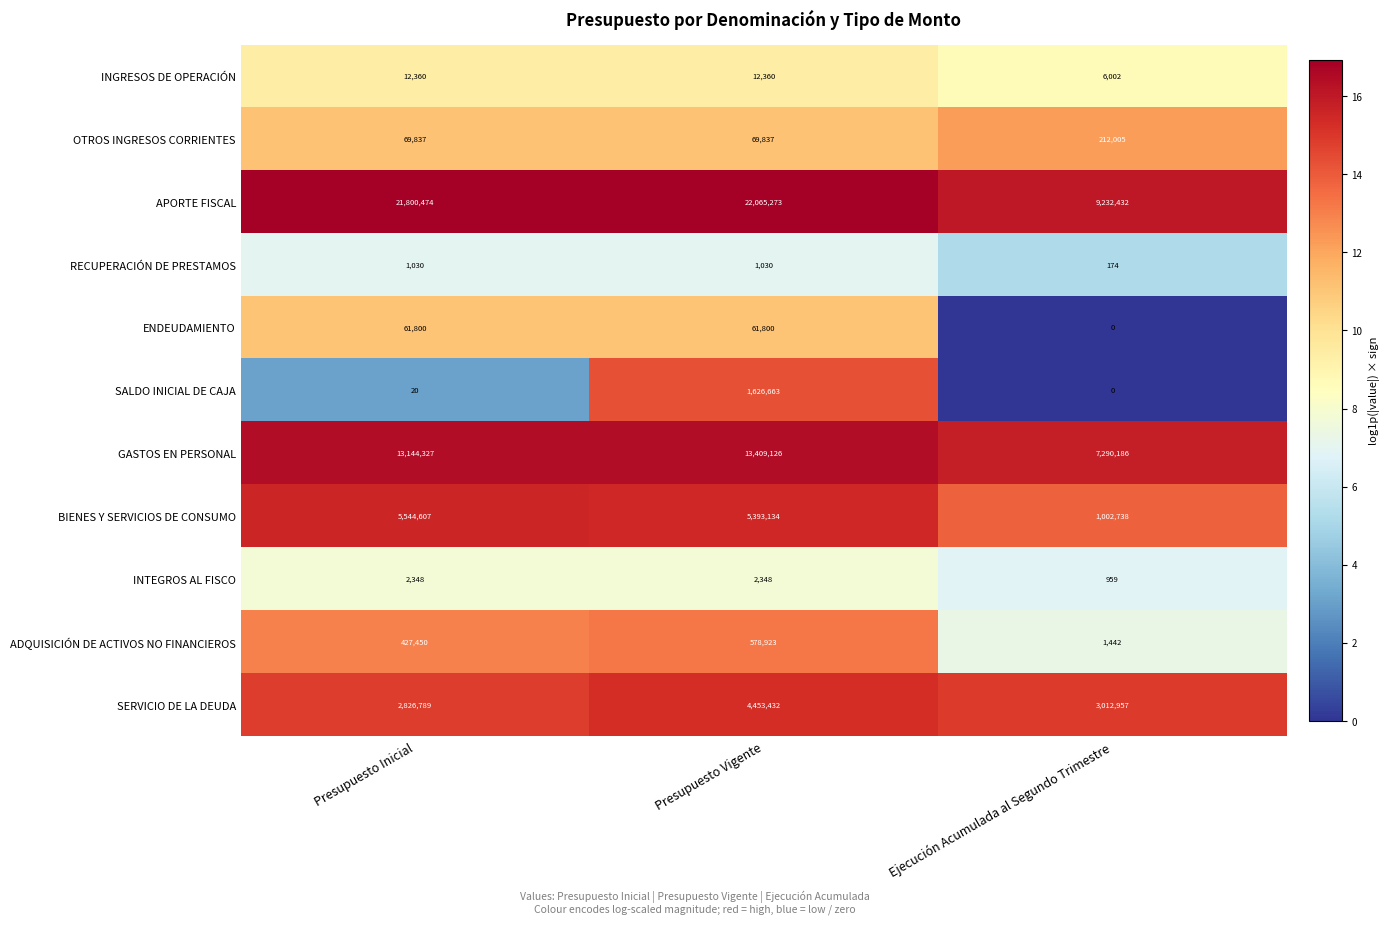

At which category is the sum across all series the highest?

Presupuesto Vigente